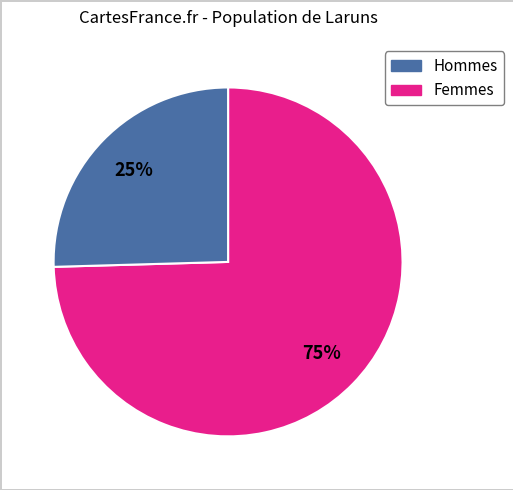

Is there any slice that represents more than half of the pie?

Yes